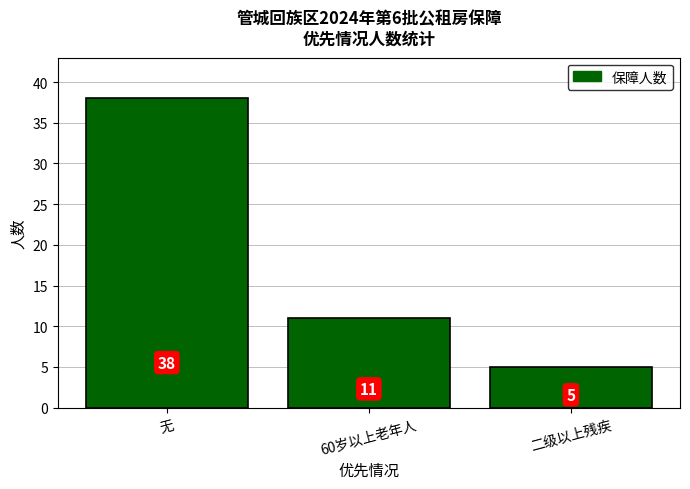

Which label corresponds to the largest value in the chart?

无